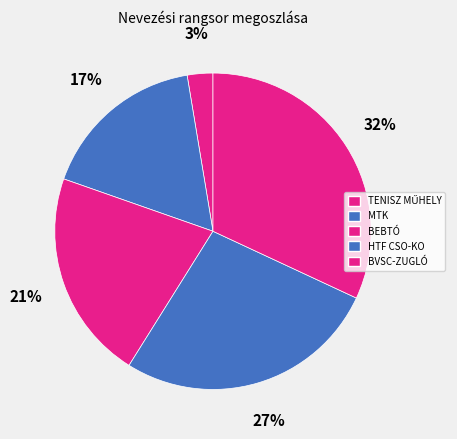

The BVSC-ZUGLÓ slice represents 32% of the pie. True or false?

True